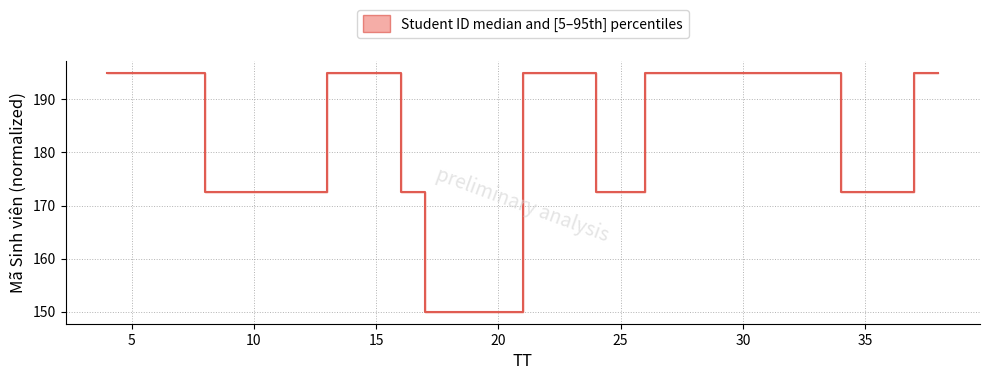

How many lines are shown in the chart?

1